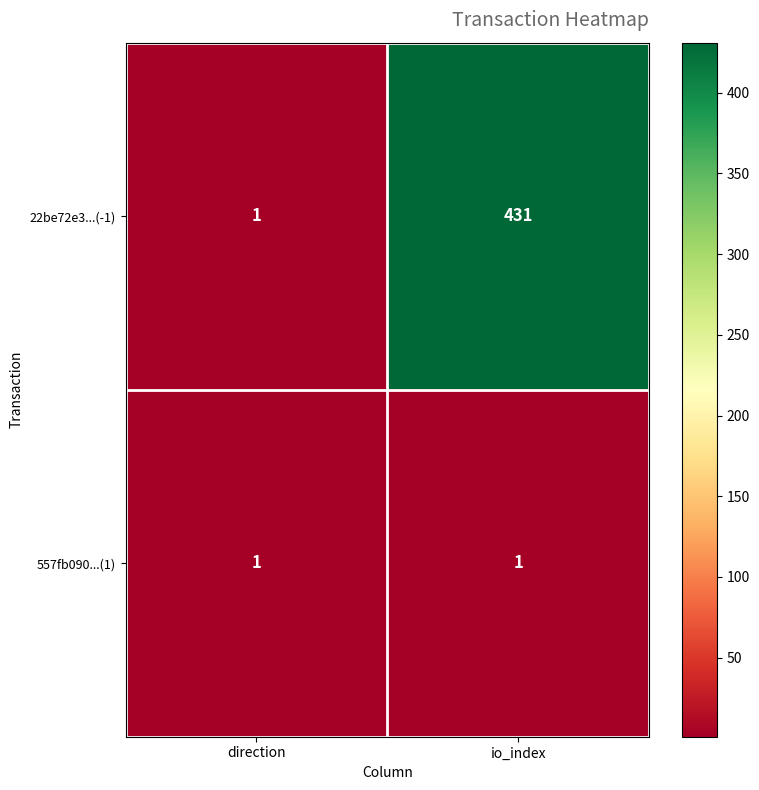

At how many categories does at least one series exceed 334?

1